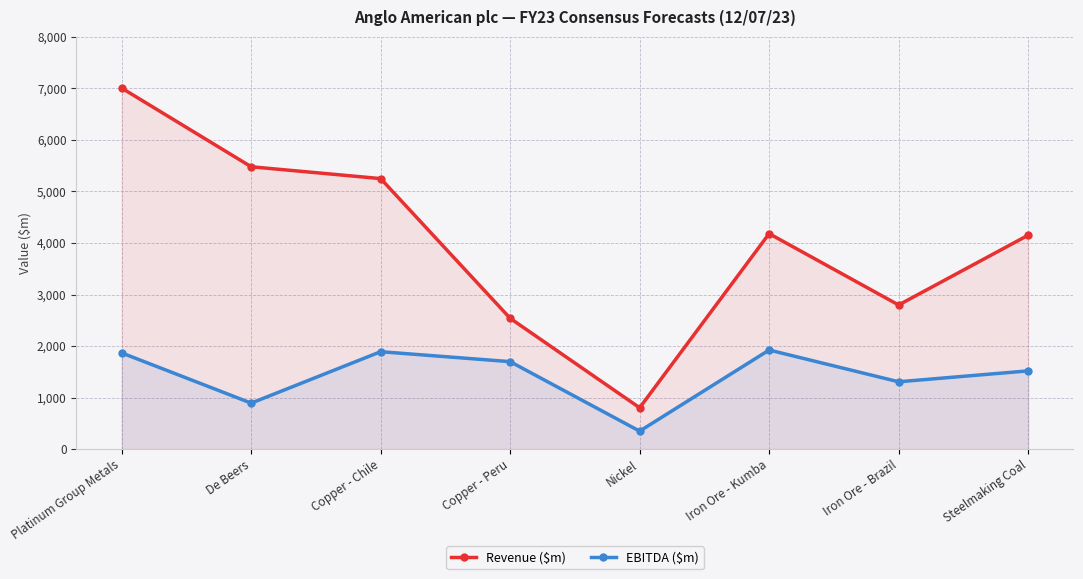

In EBITDA ($m), how many points are higher than both neighbors (excluding endpoints)?

2